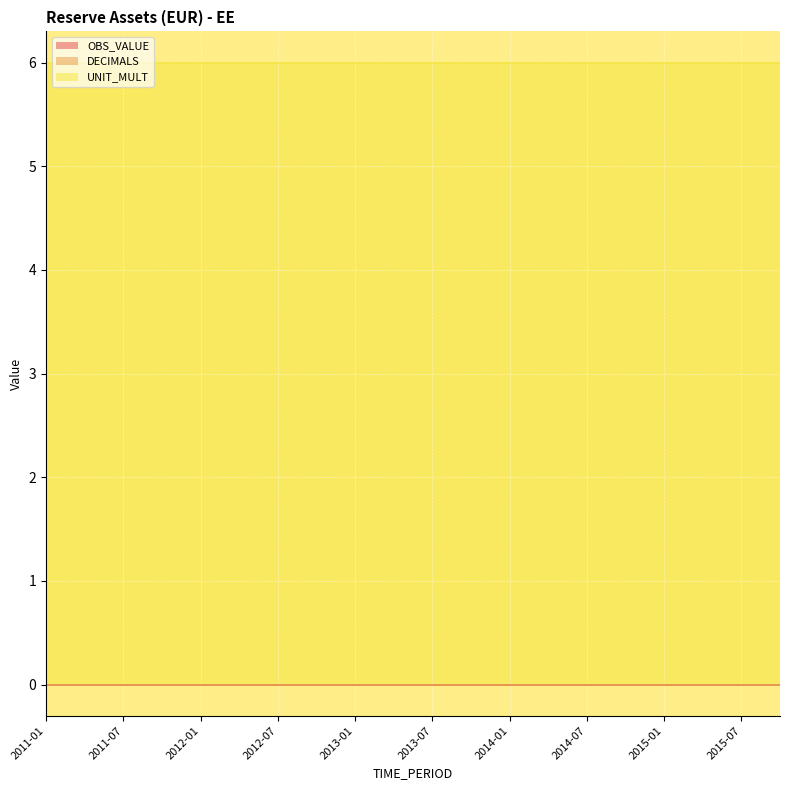

What is the label of the 5th point from the right?

2014-10